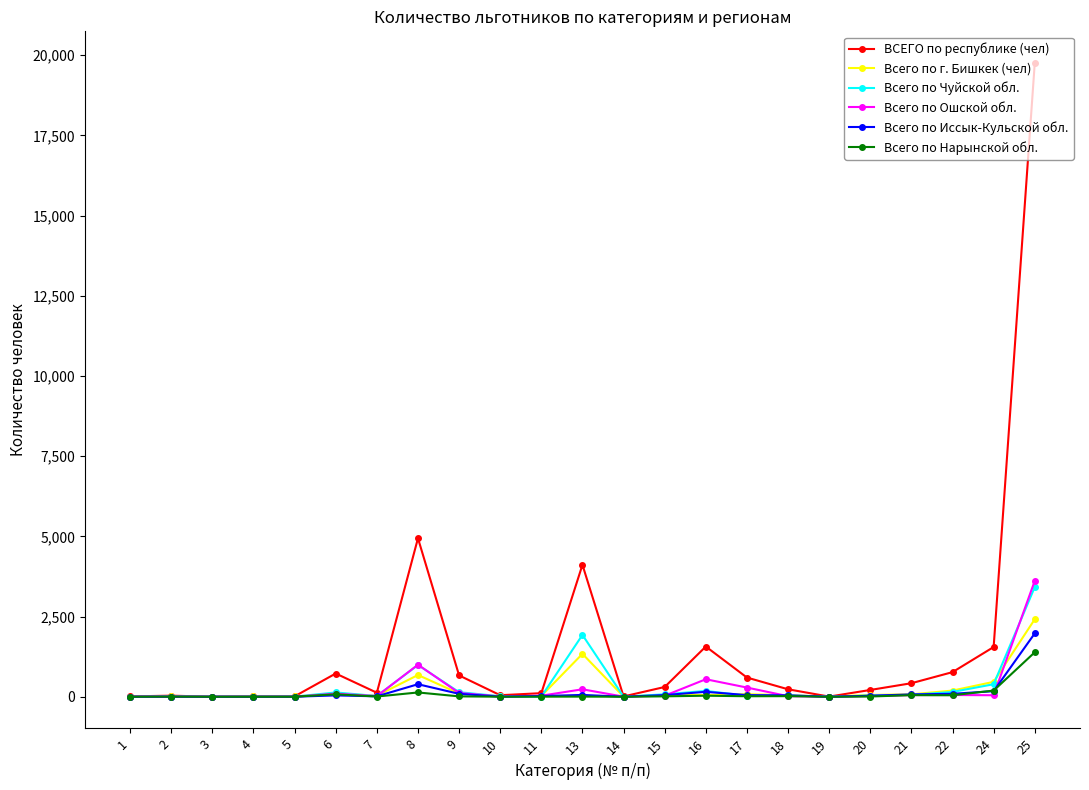

At which category is the sum across all series the highest?

25